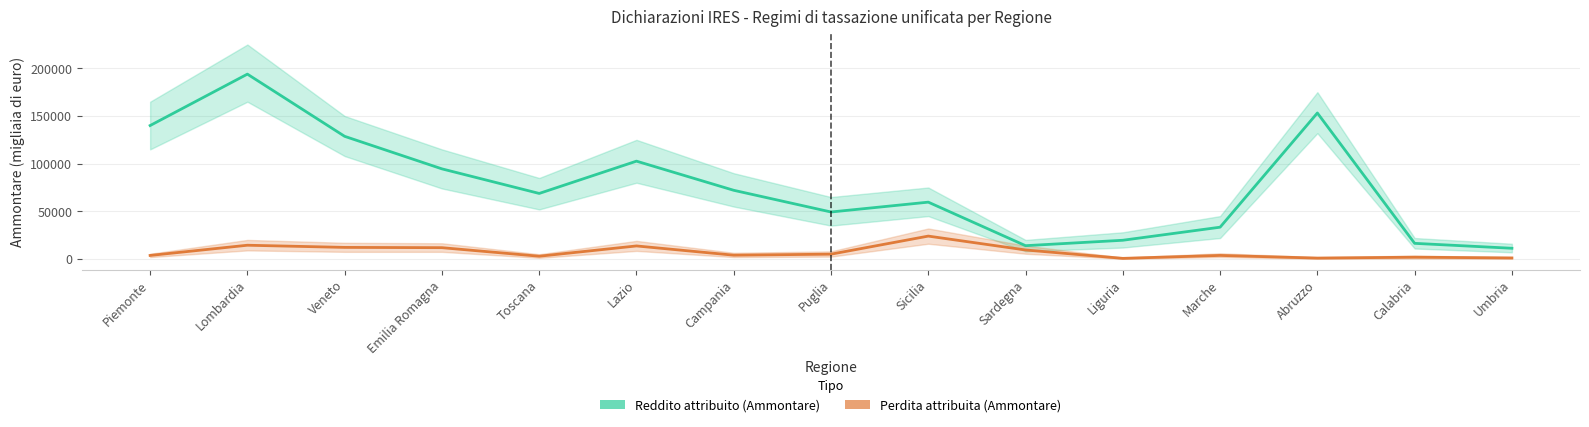

At Puglia, list the series in order from smallest to largest.

Perdita attribuita (Ammontare), Reddito attribuito (Ammontare)